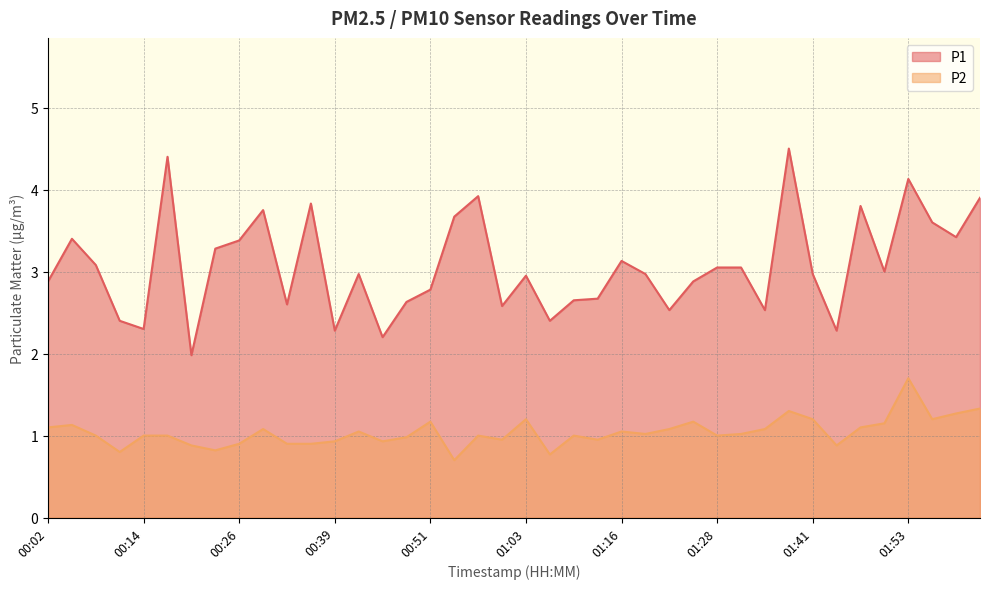

Reading right to left, extract all data points from this chart.

P1: 02:02=3.9	01:59=3.4	01:56=3.6	01:53=4.1	01:50=3.0	01:47=3.8	01:44=2.3	01:41=3.0	01:38=4.5	01:35=2.5	01:32=3.0	01:28=3.0	01:25=2.9	01:22=2.5	01:19=3.0	01:16=3.1	01:13=2.7	01:10=2.6	01:06=2.4	01:03=3.0	01:00=2.6	00:57=3.9	00:54=3.7	00:51=2.8	00:48=2.6	00:45=2.2	00:42=3.0	00:39=2.3	00:35=3.8	00:32=2.6	00:29=3.8	00:26=3.4	00:23=3.3	00:20=2.0	00:17=4.4	00:14=2.3	00:11=2.4	00:08=3.1	00:05=3.4	00:02=2.9
P2: 02:02=1.3	01:59=1.3	01:56=1.2	01:53=1.7	01:50=1.1	01:47=1.1	01:44=0.9	01:41=1.2	01:38=1.3	01:35=1.1	01:32=1.0	01:28=1.0	01:25=1.2	01:22=1.1	01:19=1.0	01:16=1.1	01:13=0.9	01:10=1.0	01:06=0.8	01:03=1.2	01:00=0.9	00:57=1.0	00:54=0.7	00:51=1.2	00:48=1.0	00:45=0.9	00:42=1.1	00:39=0.9	00:35=0.9	00:32=0.9	00:29=1.1	00:26=0.9	00:23=0.8	00:20=0.9	00:17=1.0	00:14=1.0	00:11=0.8	00:08=1.0	00:05=1.1	00:02=1.1